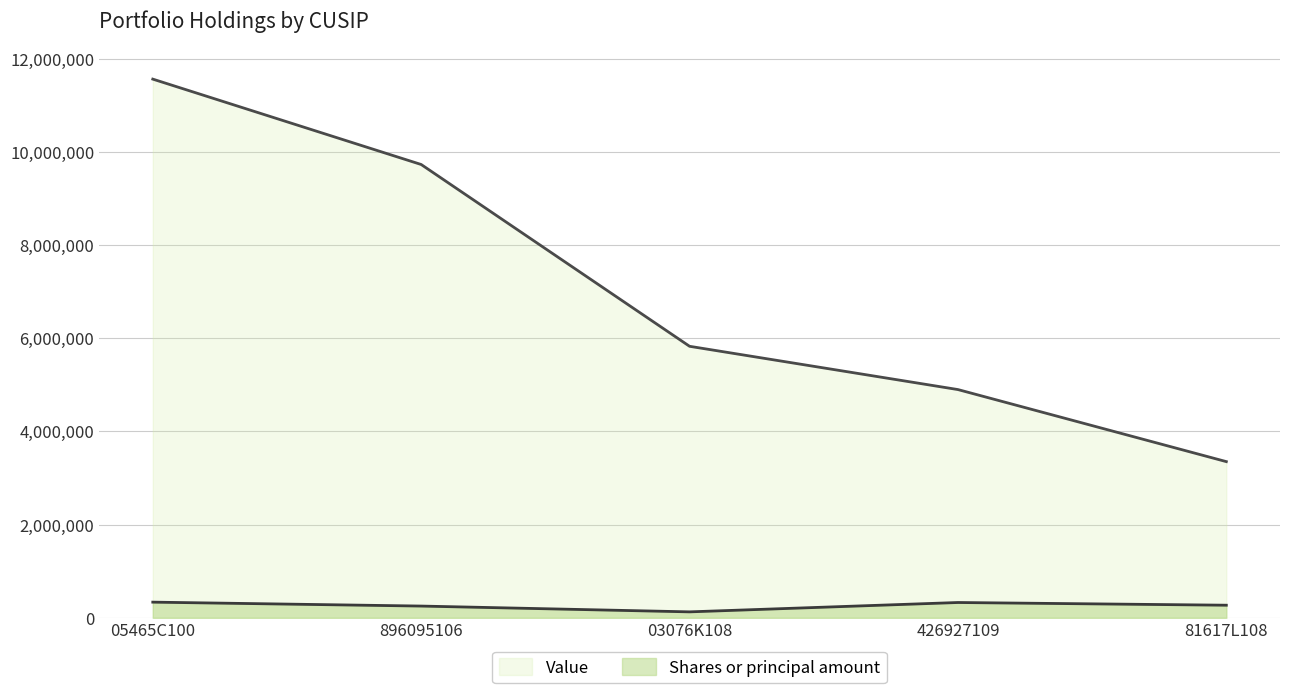

Read the Shares or principal amount value at 05465C100.

336297